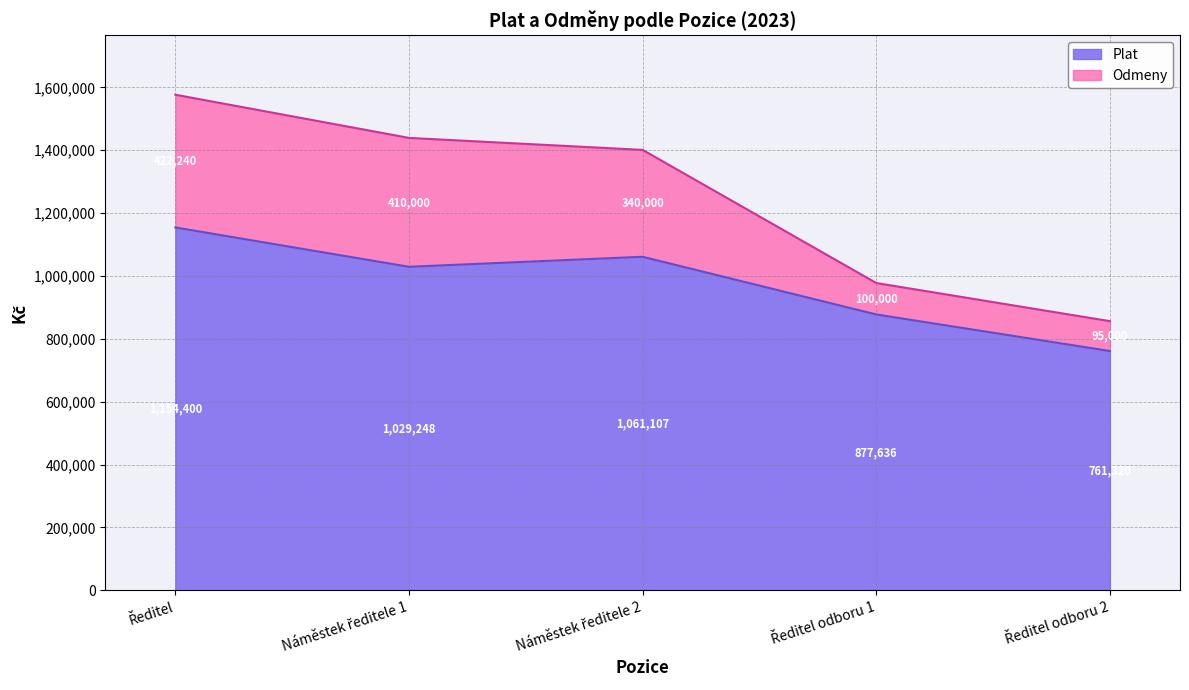

Reading left to right, what are the values for Plat?

1154400	1029248	1061107	877636	761320